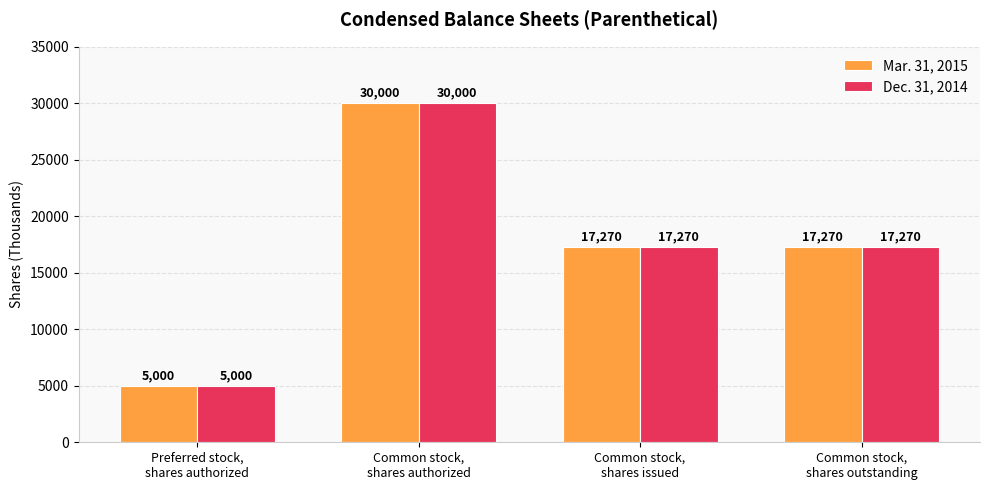

What is the smallest value displayed?

5000